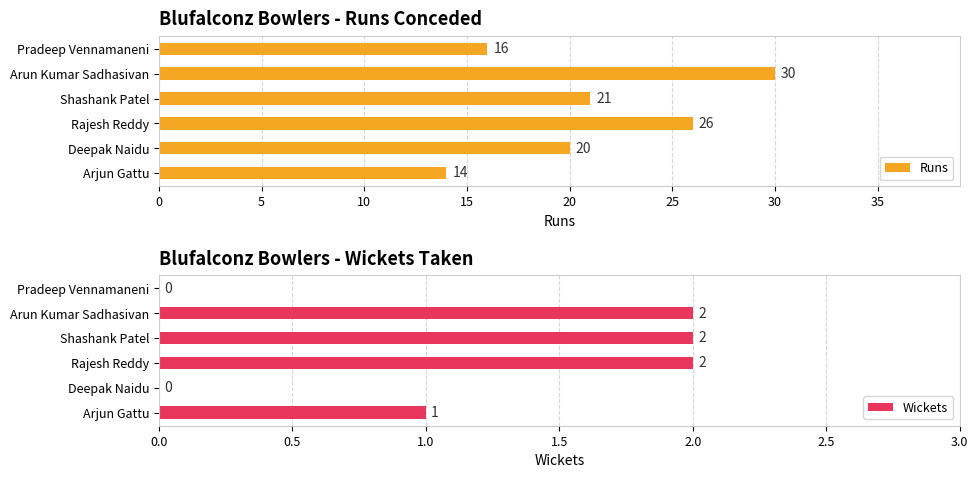

At how many categories does at least one series exceed 4?

6